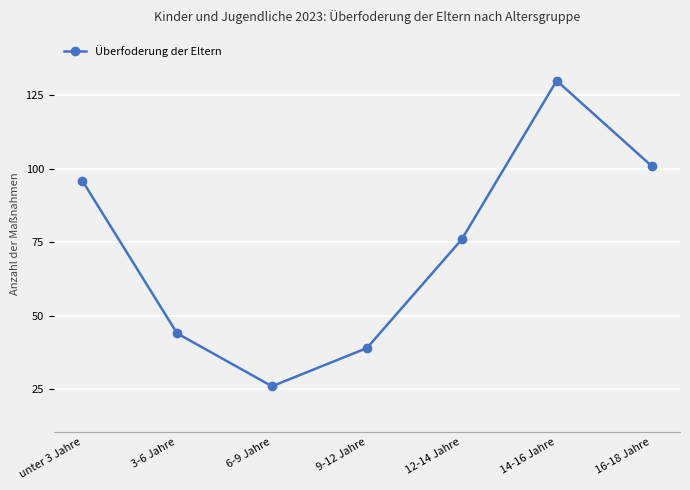

At which category does the chart reach its peak across all series?

14-16 Jahre